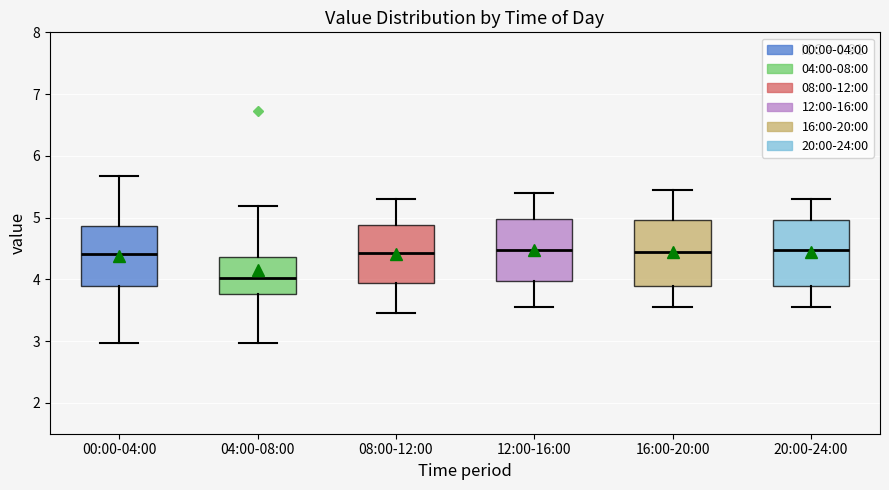

Reading left to right, transcribe this box plot: for each box, give where its median line is, the range the box spans, and where its two whiskers end, as read against the y-axis. The values are not printed on the chart, so give them approximately, as read against the axis.

00:00-04:00: median 4.4, box 3.9 to 4.9, whiskers 3.0 to 5.7
04:00-08:00: median 4.0, box 3.8 to 4.4, whiskers 3.0 to 5.2
08:00-12:00: median 4.4, box 3.9 to 4.9, whiskers 3.5 to 5.3
12:00-16:00: median 4.5, box 4.0 to 5.0, whiskers 3.6 to 5.4
16:00-20:00: median 4.5, box 3.9 to 5.0, whiskers 3.6 to 5.5
20:00-24:00: median 4.5, box 3.9 to 5.0, whiskers 3.6 to 5.3